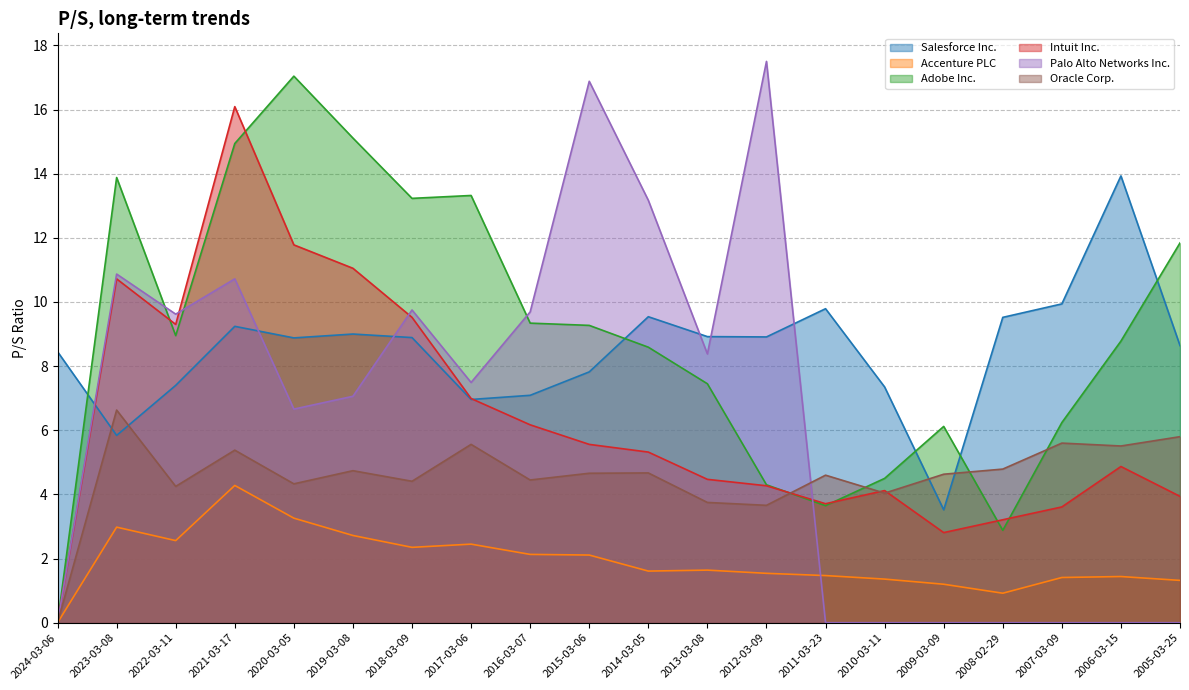

The value of Palo Alto Networks Inc. at 2010-03-11 is -8.1. True or false?

False